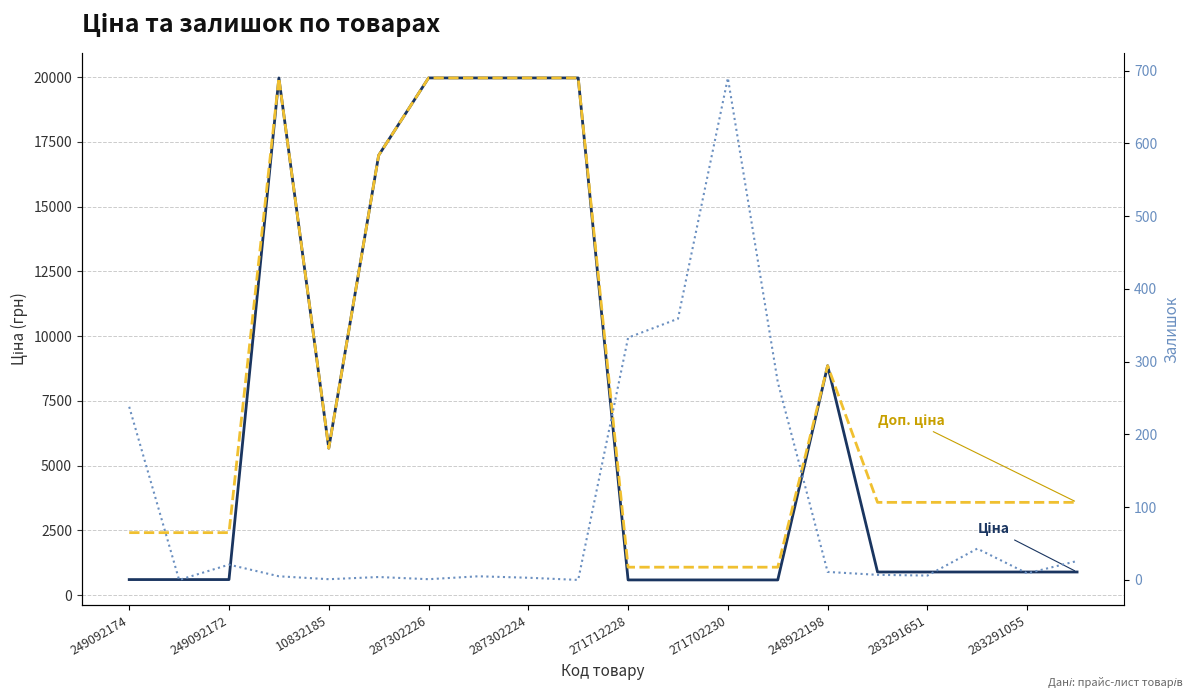

True or false: Залишок and Доп. ціна intersect in this chart.

False